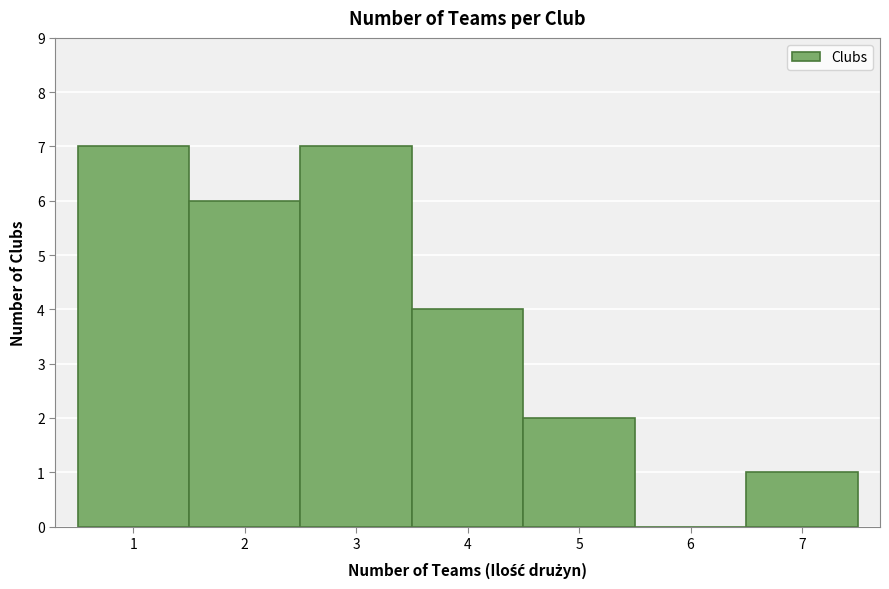

How tall is the bar that spans 1.5 to 2.5 on the x-axis? The values are not printed on the chart, so give them approximately, as read against the axis.

6